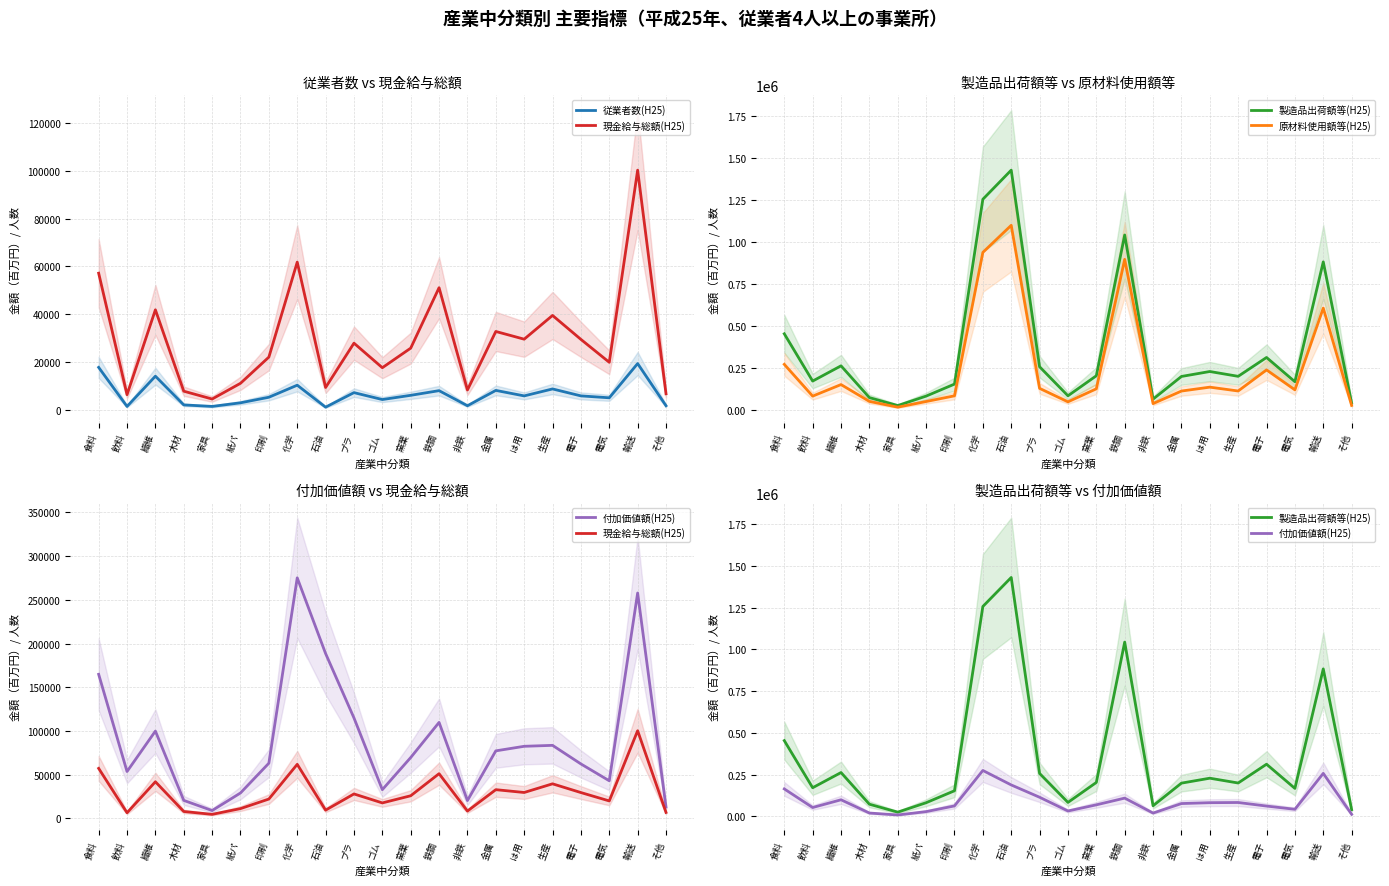

True or false: 原材料使用額等(H25) and 付加価値額(H25) intersect in this chart.

False